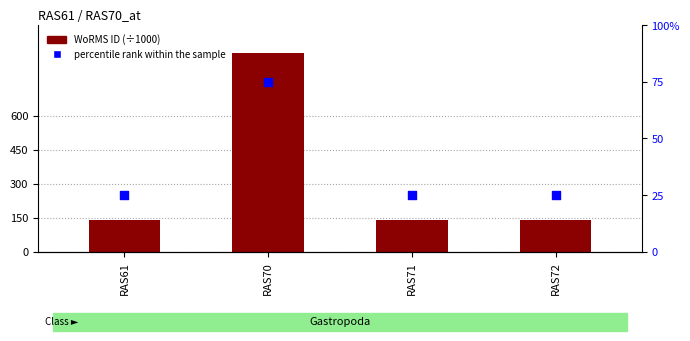

Is the value of WoRMS ID (÷1000) at RAS72 greater than the value of percentile rank within the sample at RAS61?

Yes